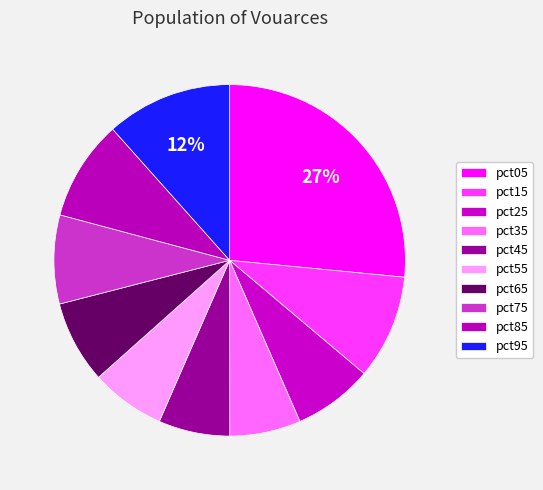

To the nearest percent, what portion does pct75 represent?

8%